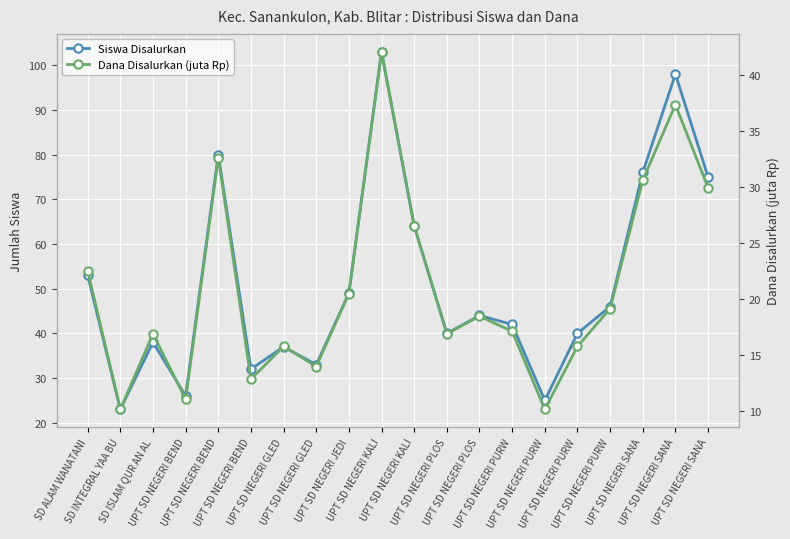

Which category has the highest value in the Dana Disalurkan (juta Rp) series?

UPT SD NEGERI KALI